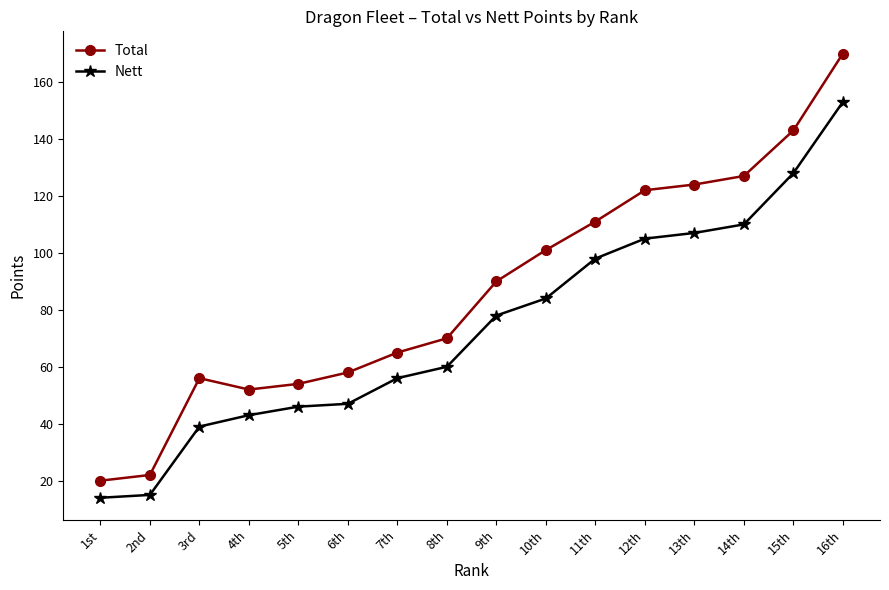

At 6th, list the series in order from largest to smallest.

Total, Nett